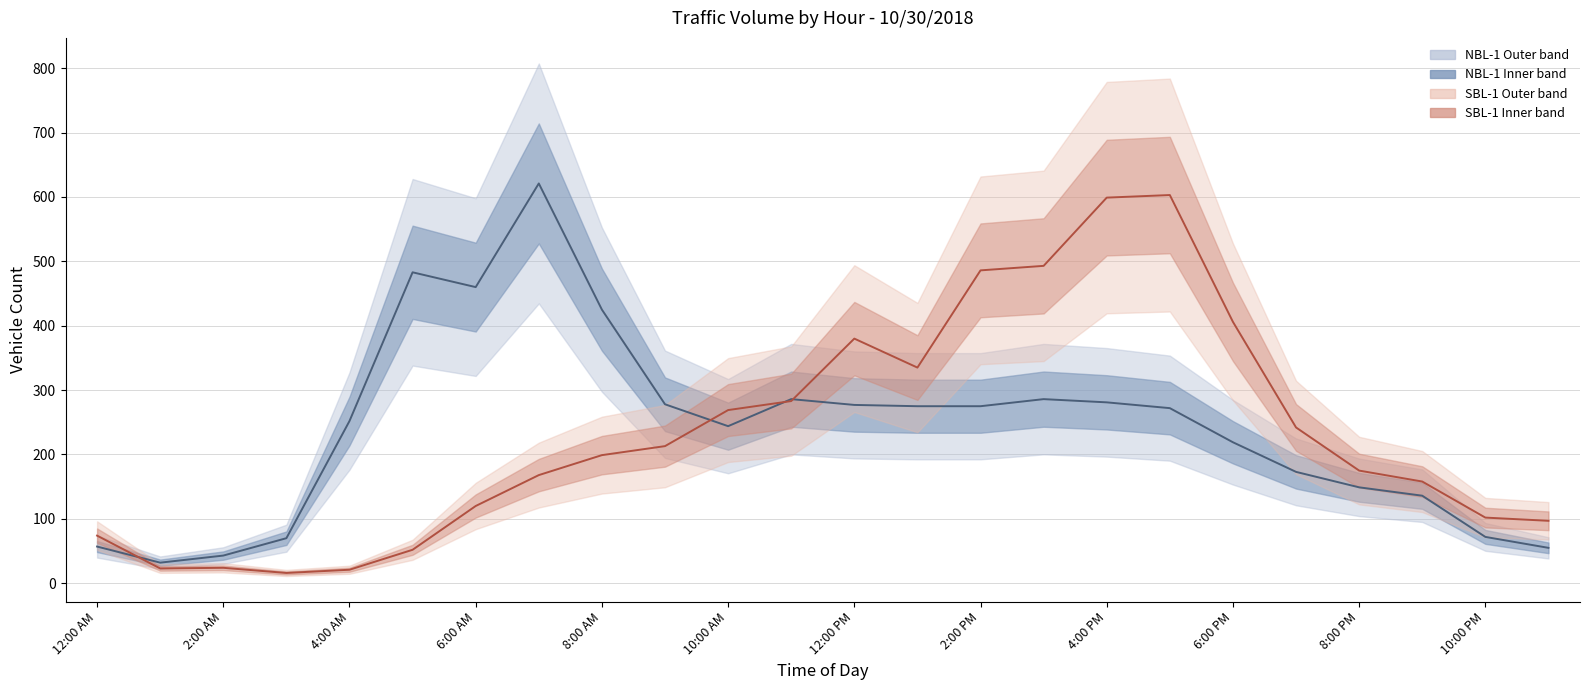

Is it true that NBL-1 equals 248 at 8:00 PM?

False